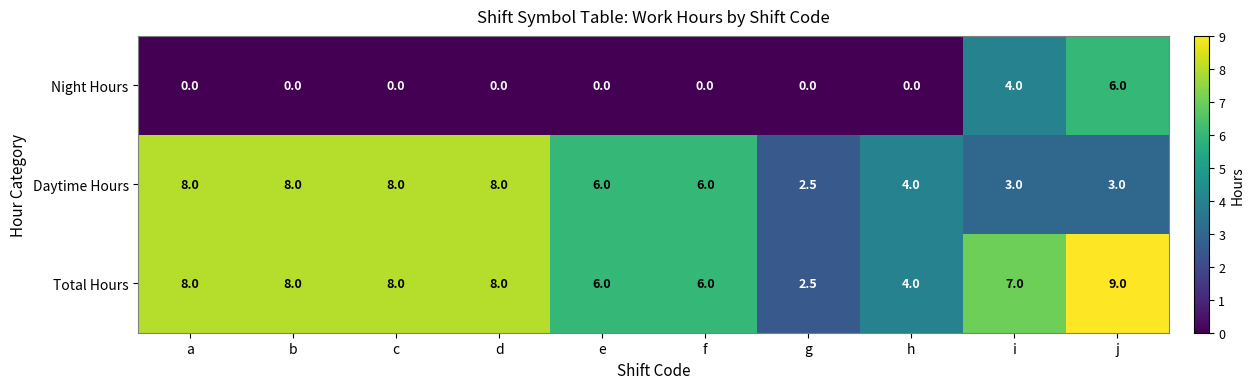

Which series has the largest range (max minus min)?

Total Hours